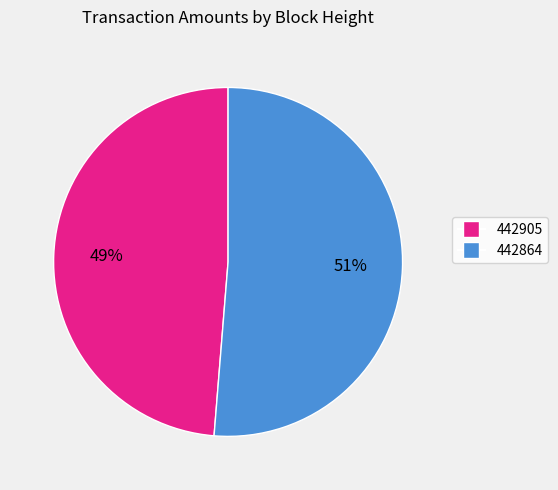

Combined, do 442905 and 442864 account for over 50%?

Yes